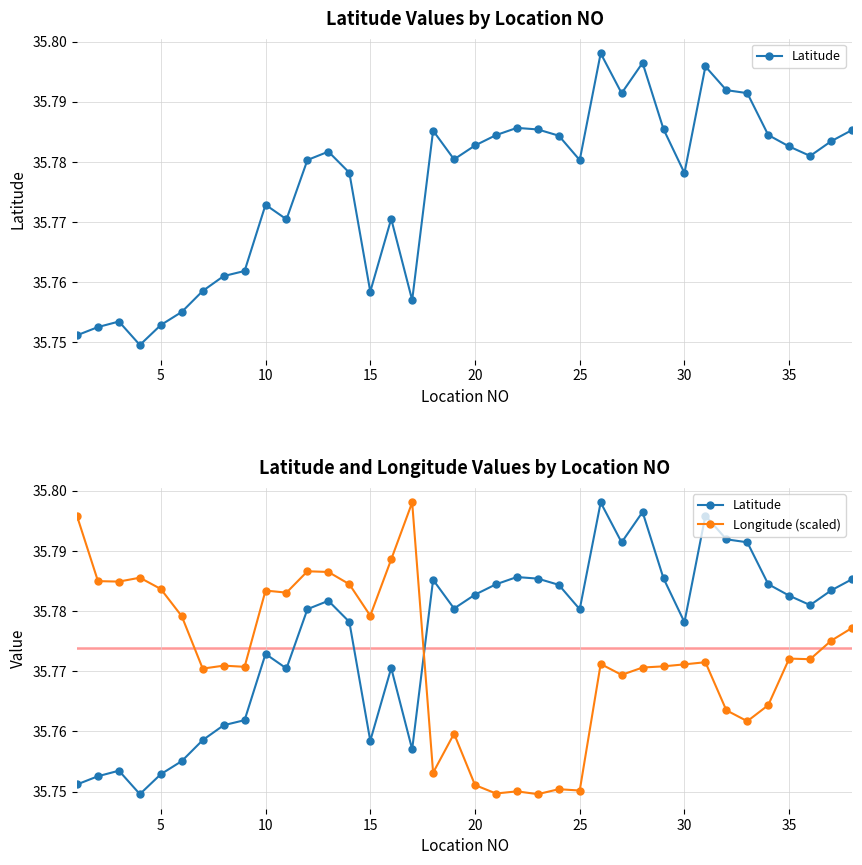

What is the minimum value shown in the chart?

35.7